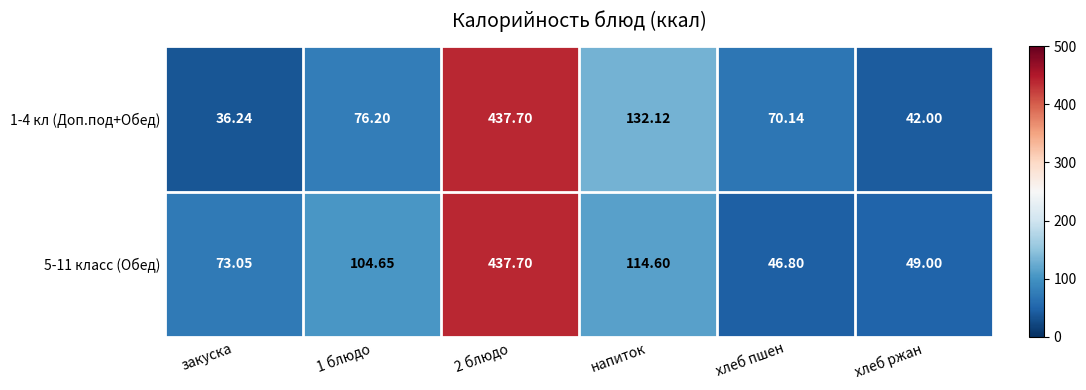

Is the value of 5-11 класс (Обед) at хлеб ржан greater than the value of 1-4 кл (Доп.под+Обед) at хлеб ржан?

Yes